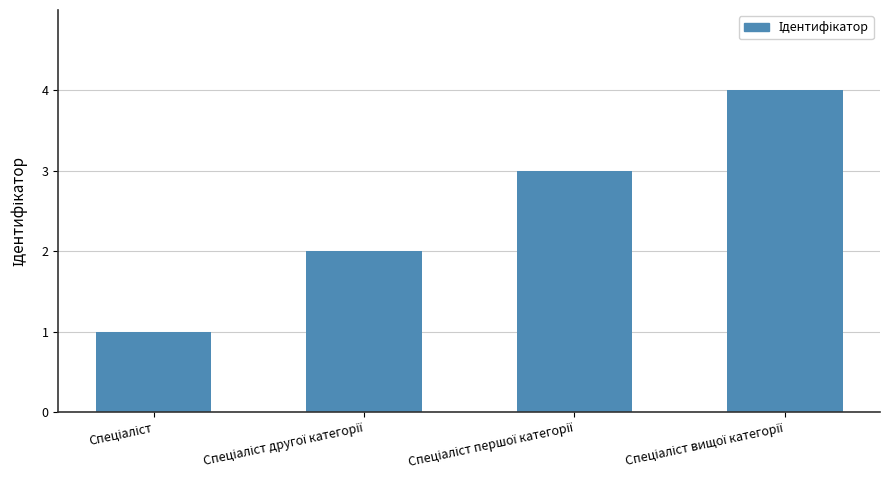

How many series are shown in this chart?

1